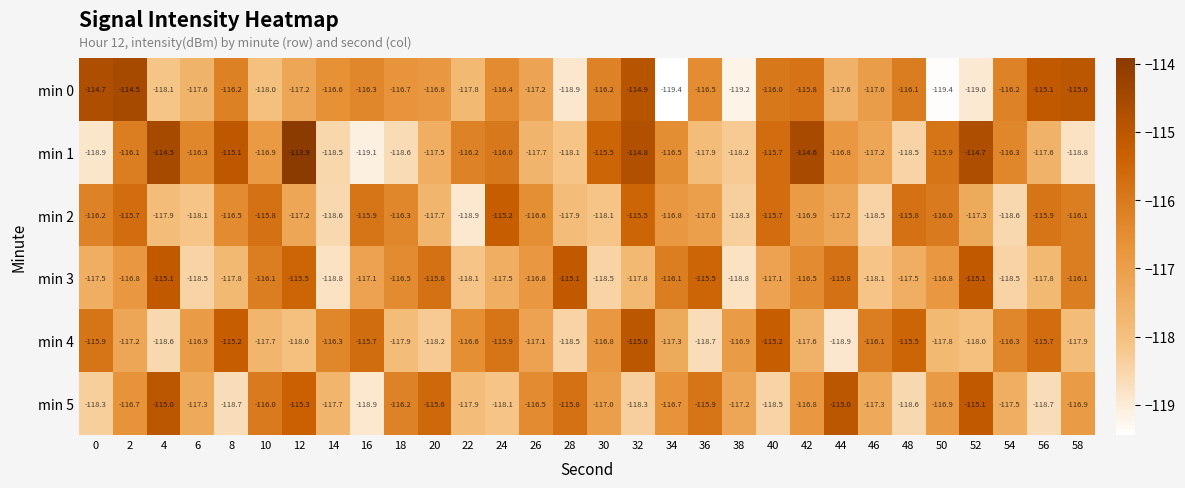

The min 1 series shows -162.0 at 52. True or false?

False